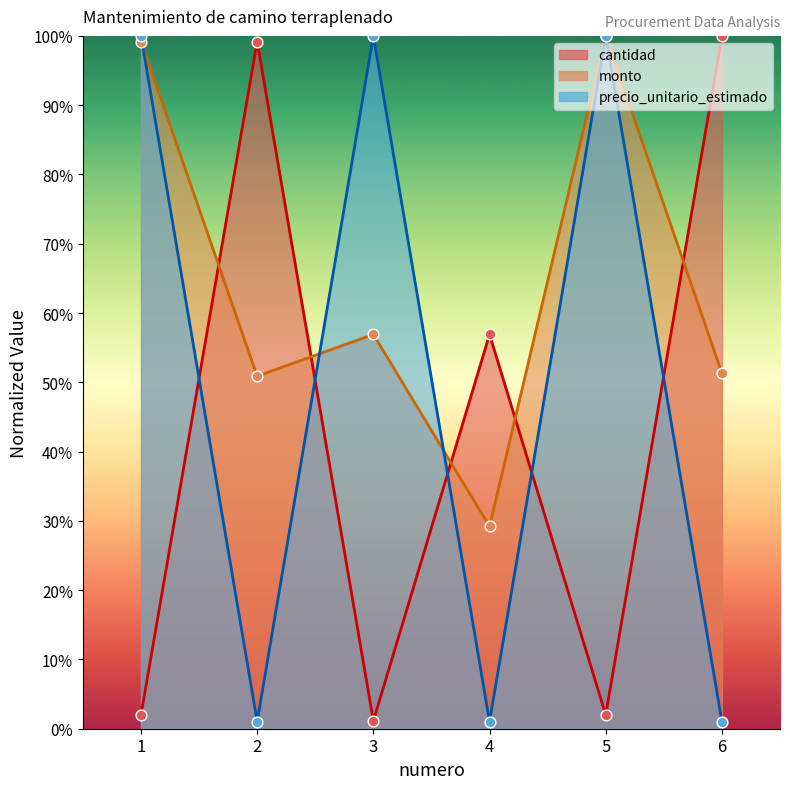

Is the value of precio_unitario_estimado at 1 greater than the value of cantidad at 1?

Yes